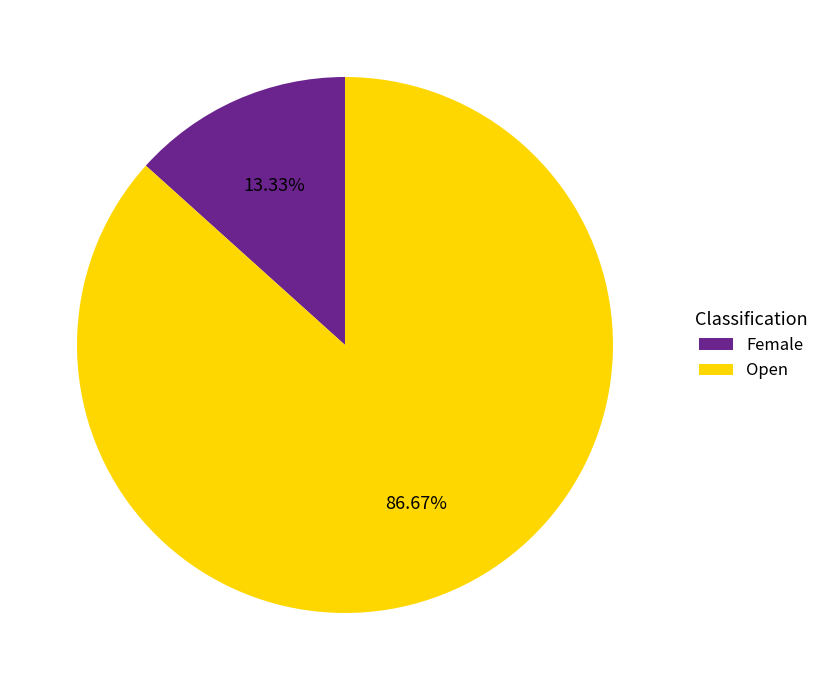

Count the number of slices in the pie.

2